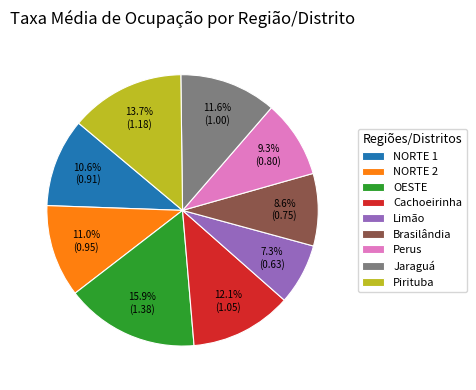

What percentage is the Brasilândia slice, to the nearest percent?

9%